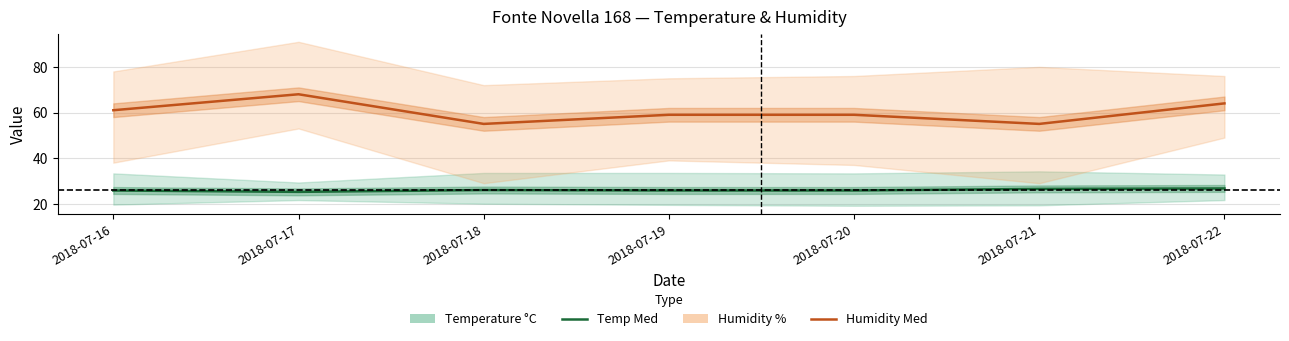

True or false: Humidity Med has more than 2 interior local peaks.

False